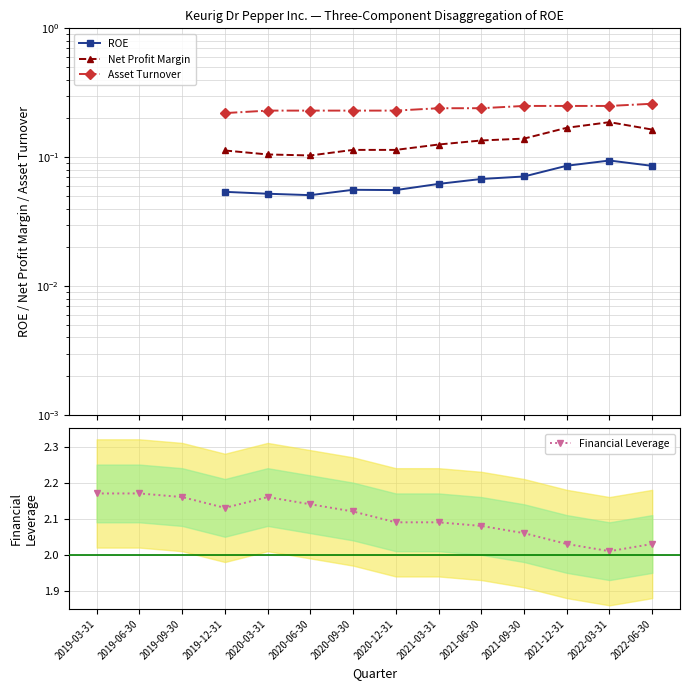

What are all the series names shown in the legend?

ROE, Net Profit Margin, Asset Turnover, Financial Leverage